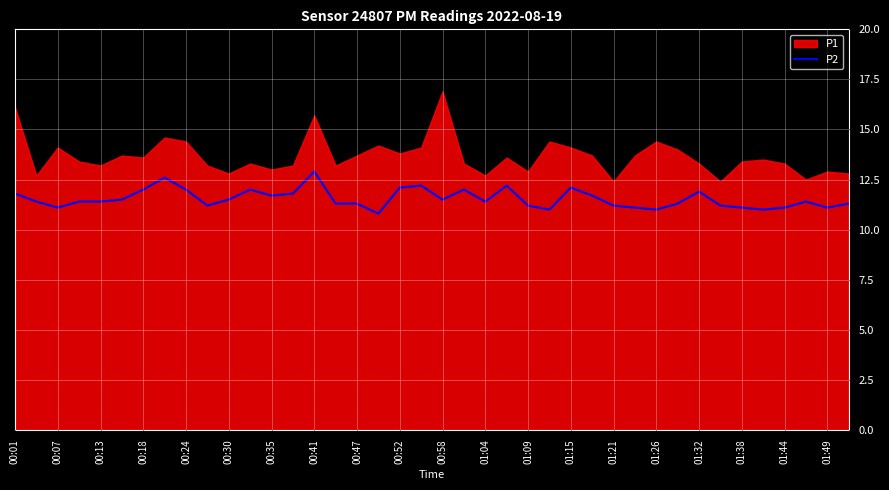

The P2 series shows 12.9 at 00:41. True or false?

True